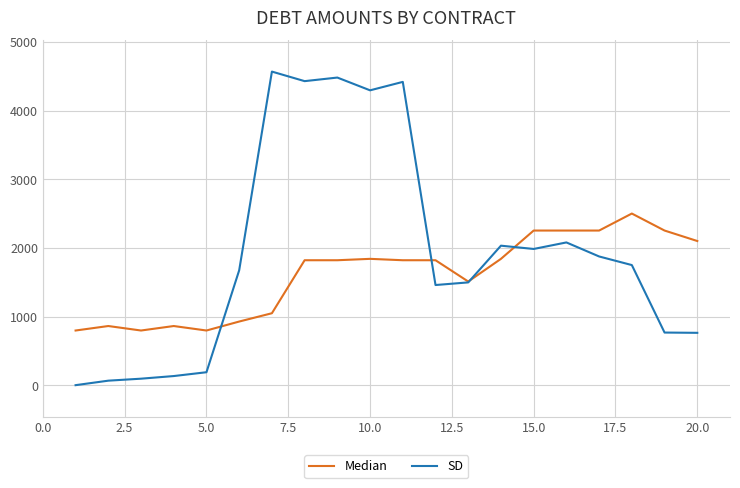

Which series has the largest total across all categories?

SD